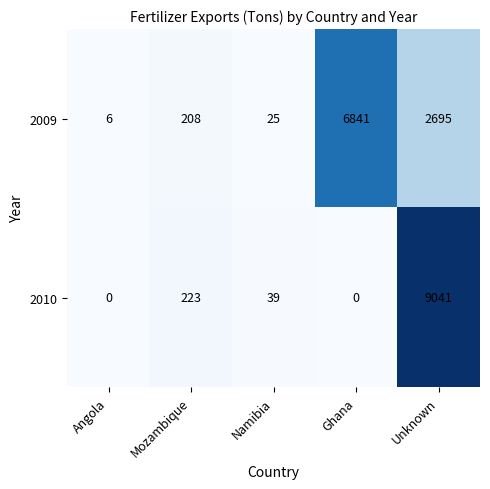

At which category does the chart reach its peak across all series?

Unknown